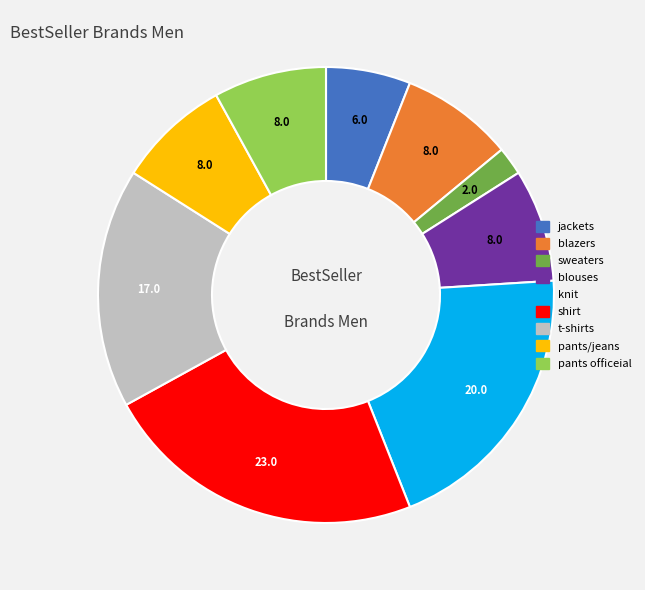

Which slice is the smallest?

sweaters